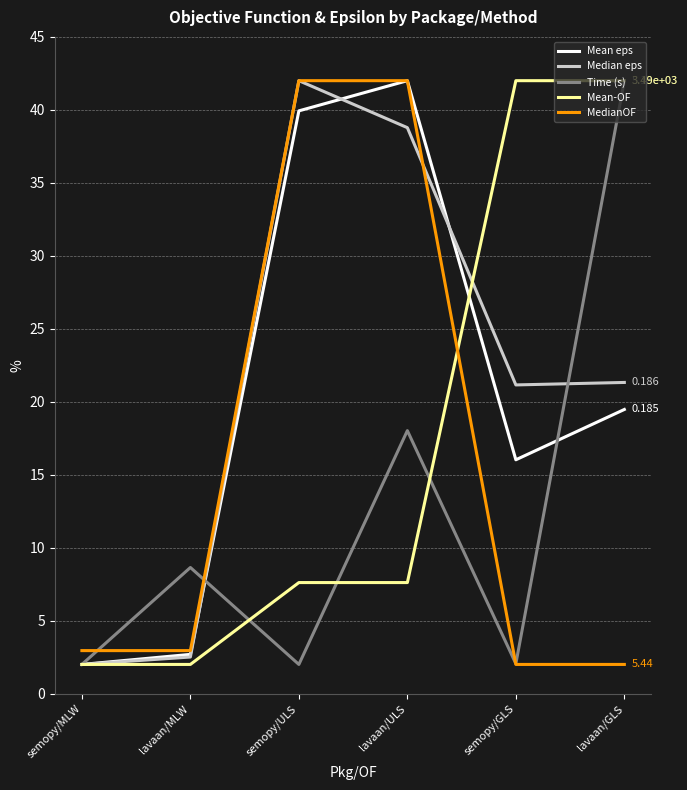

Which series changed the most between semopy/MLW and lavaan/ULS?

Mean eps